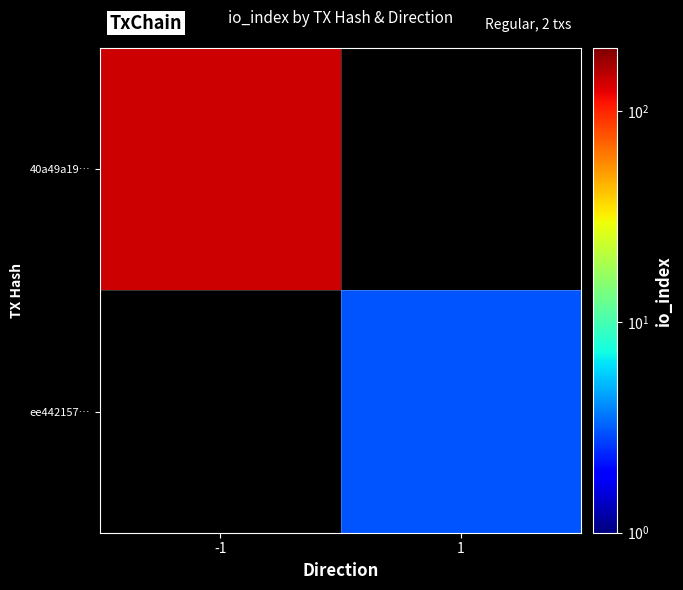

Which label corresponds to the smallest value in the chart?

1